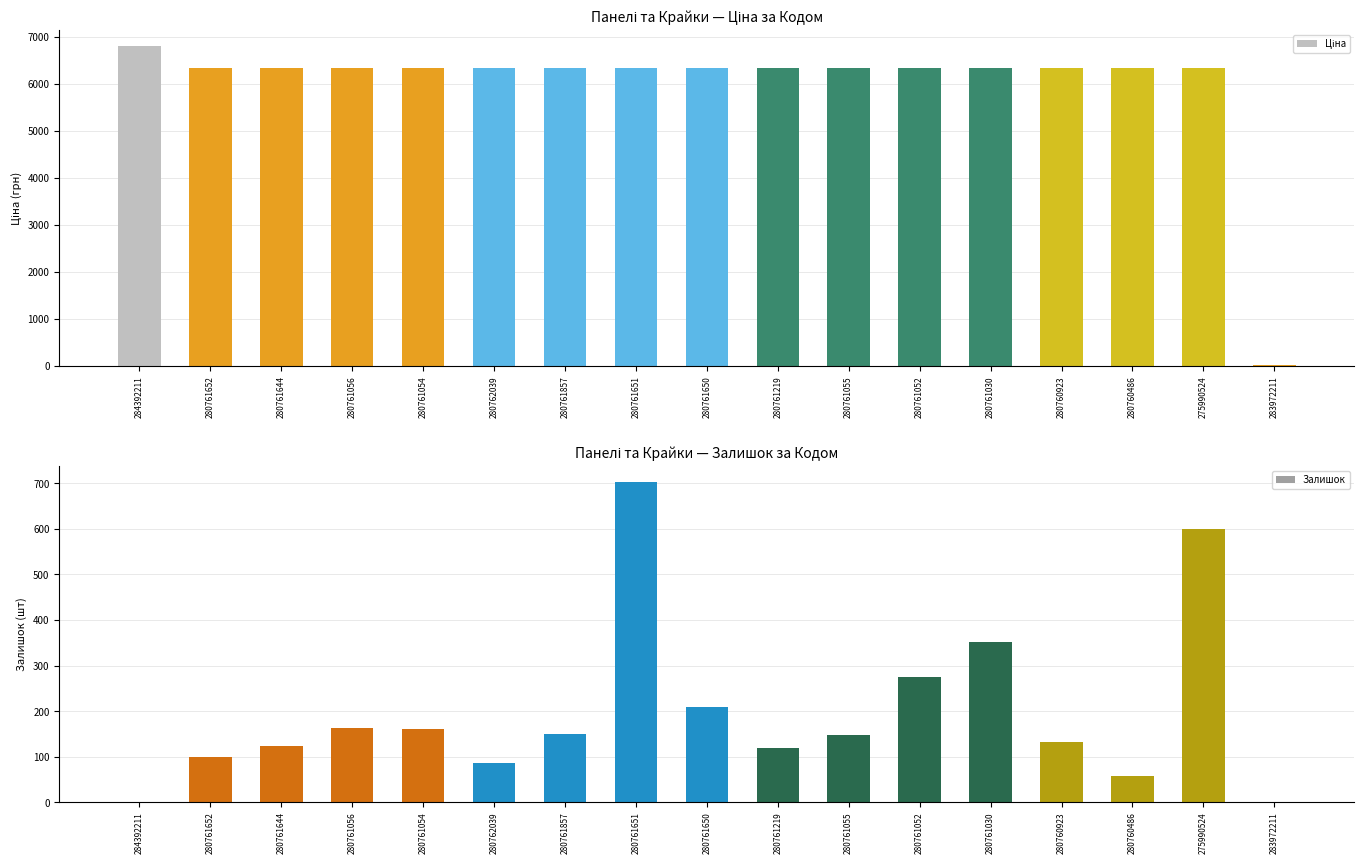

How many values in the Ціна series are below 6328?

1